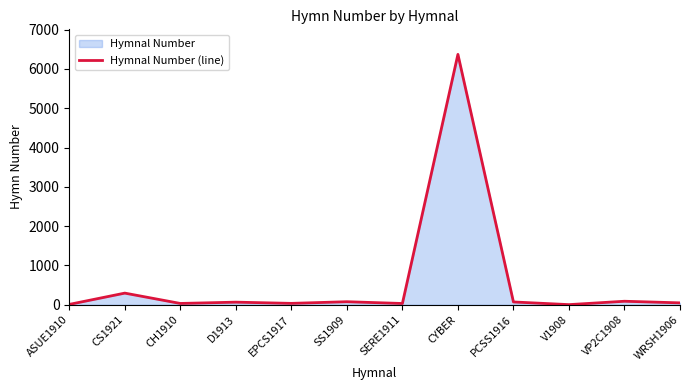

How many points are lower than both their immediate neighbors (excluding endpoints)?

4